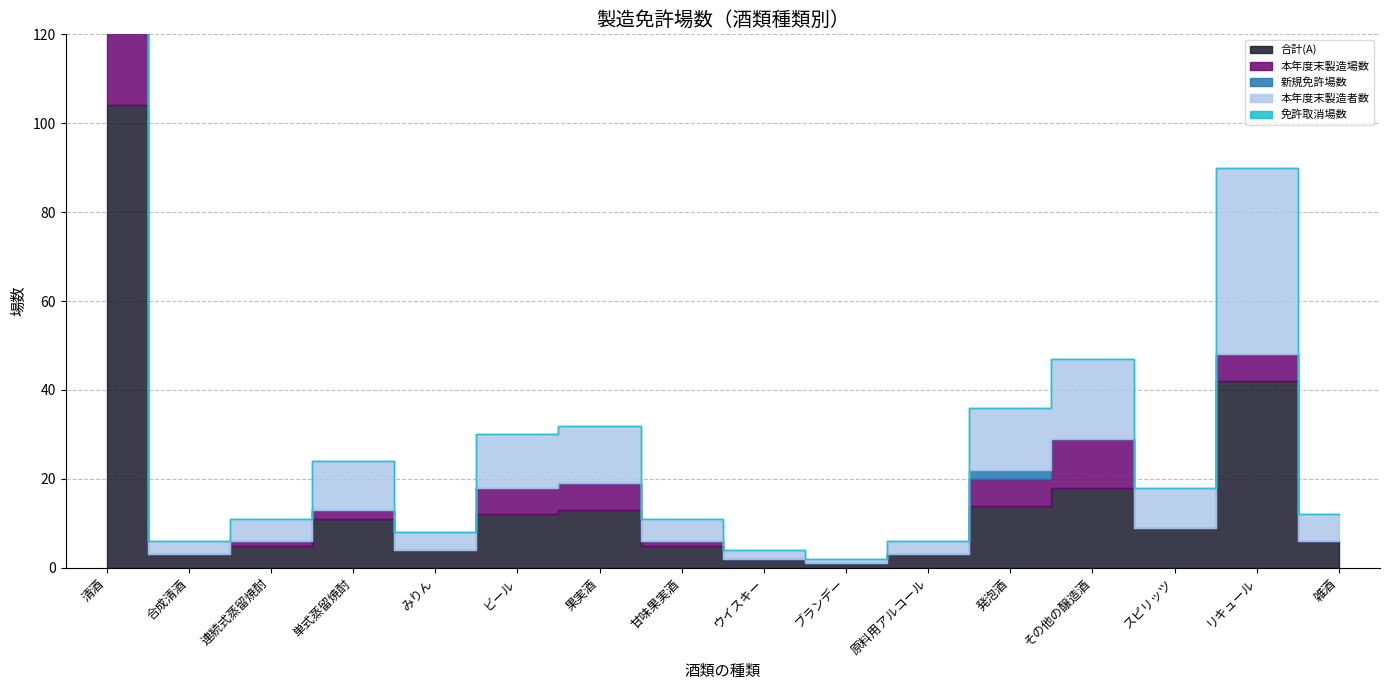

Reading left to right, extract all data points from this chart.

合計(A): 104	3	5	11	4	12	13	5	2	1	3	14	18	9	42	6
本年度末製造場数: 101	0	1	2	0	6	6	1	0	0	0	6	11	0	6	0
新規免許場数: 3	0	0	0	0	0	0	0	0	0	0	2	0	0	0	0
本年度末製造者数: 104	3	5	11	4	12	13	5	2	1	3	14	18	9	42	6
免許取消場数: 4	0	0	0	0	0	0	0	0	0	0	0	0	0	0	0